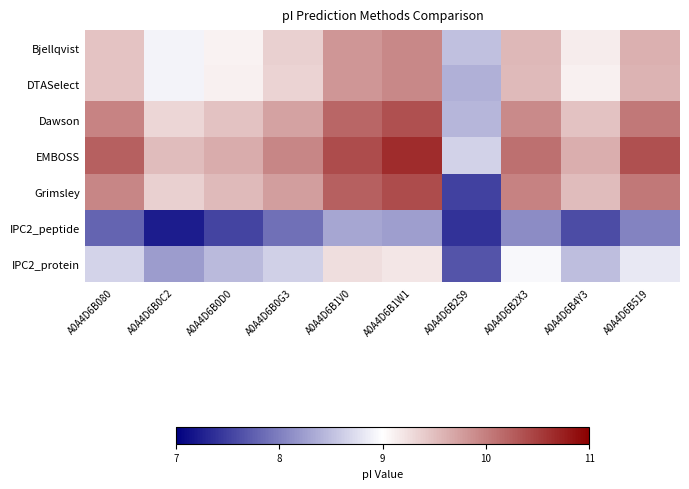

What is the difference between the highest and lowest values at A0A4D6B080?

2.5